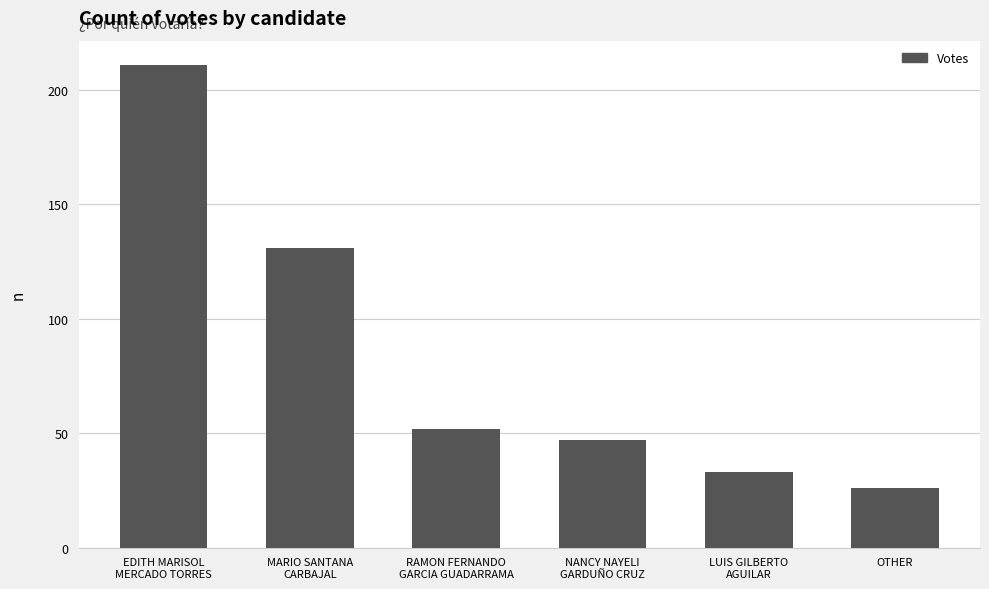

The value at OTHER is 17. True or false?

False